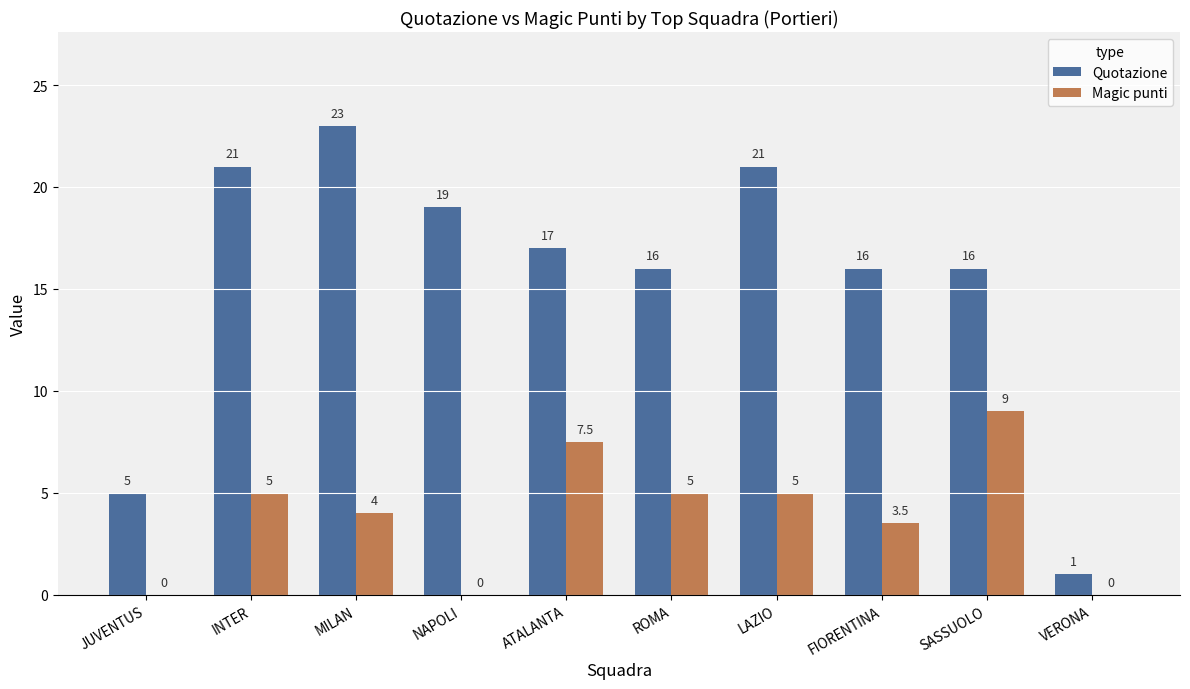

At which category is the sum across all series the highest?

MILAN